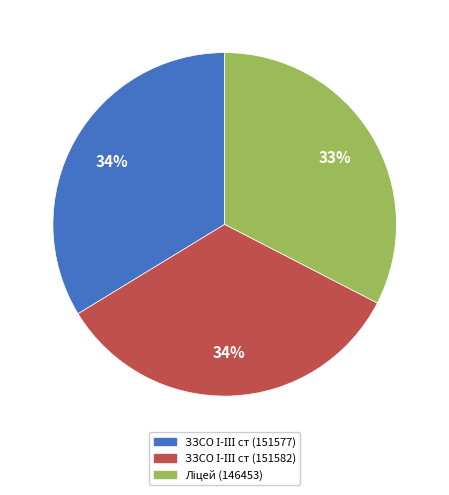

Is there any slice that represents more than half of the pie?

No